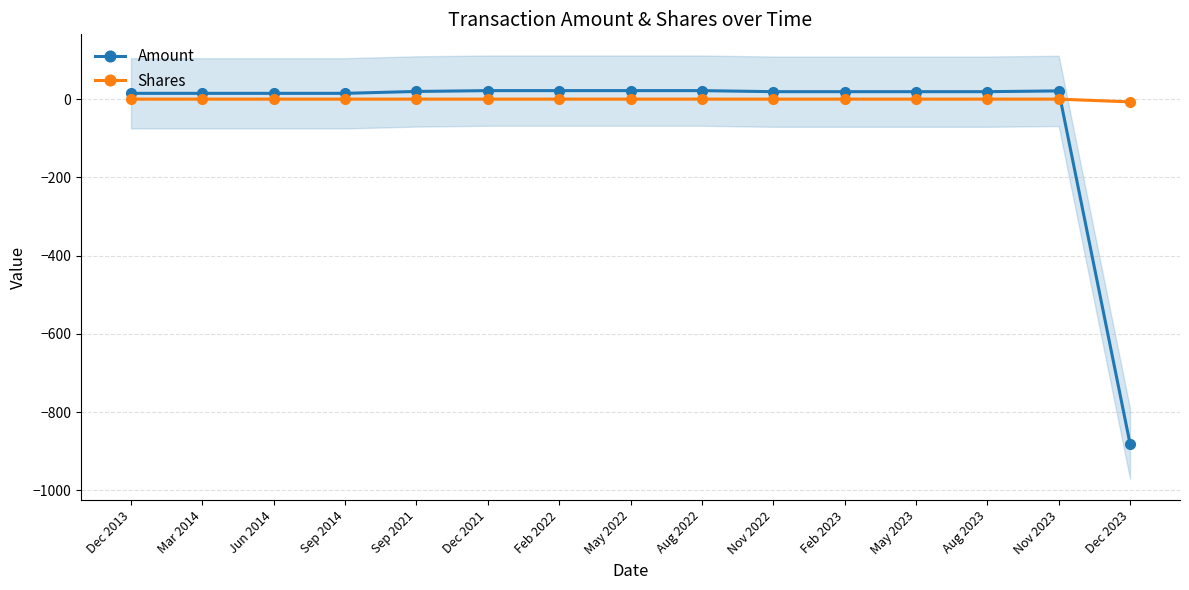

What is the label of the 9th point from the right?

Feb 2022